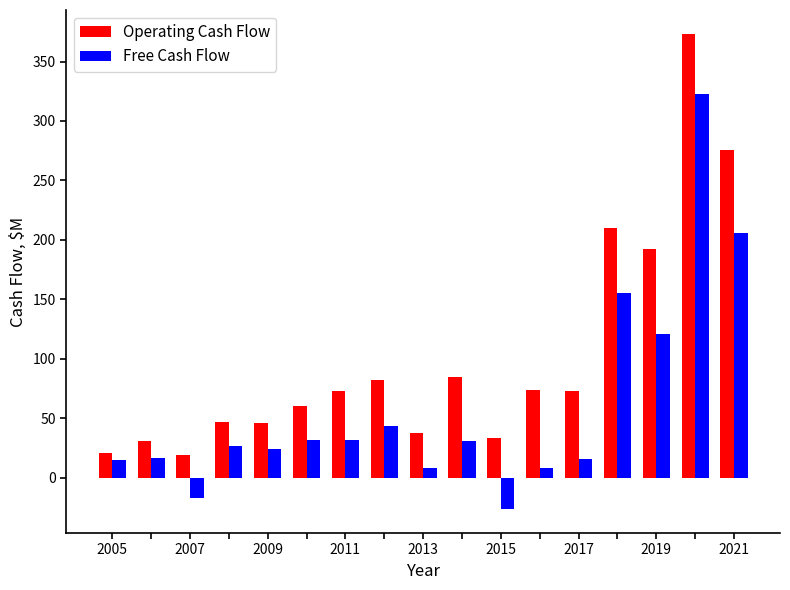

What is the sum of all Free Cash Flow values?

1014.1